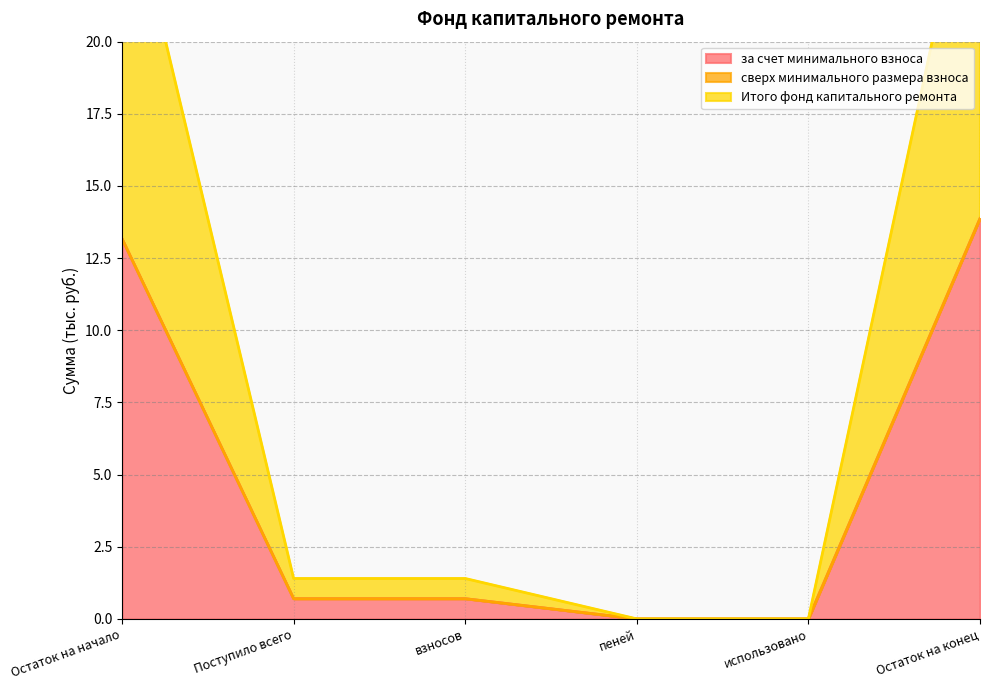

At how many categories does at least one series exceed 10?

2